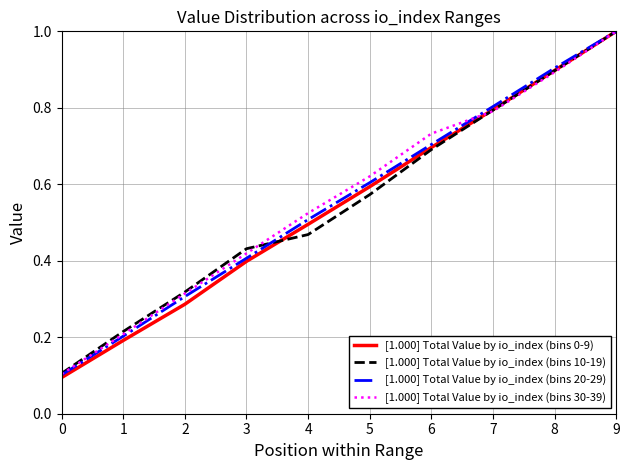

At which category is the sum across all series the highest?

9